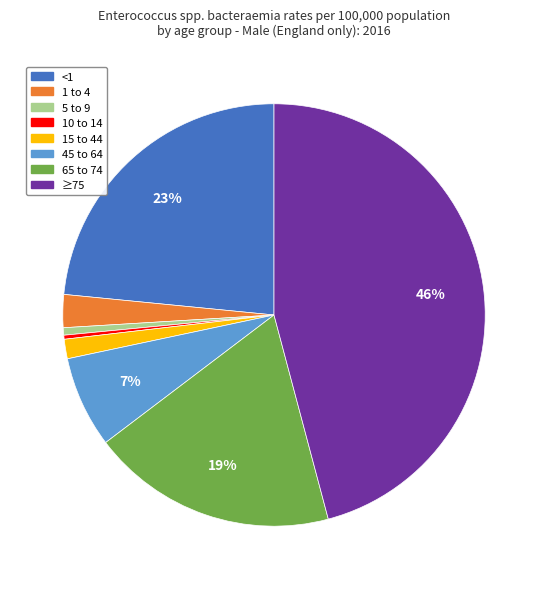

Count the number of slices in the pie.

8